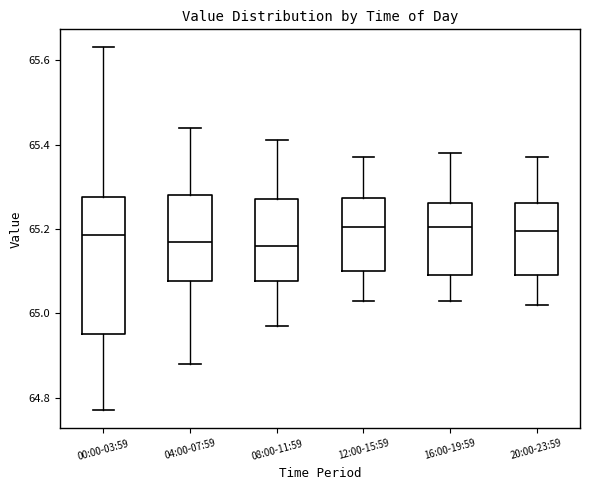

Comparing the boxes themselves (not the whiskers), which one is the tallest?

00:00-03:59